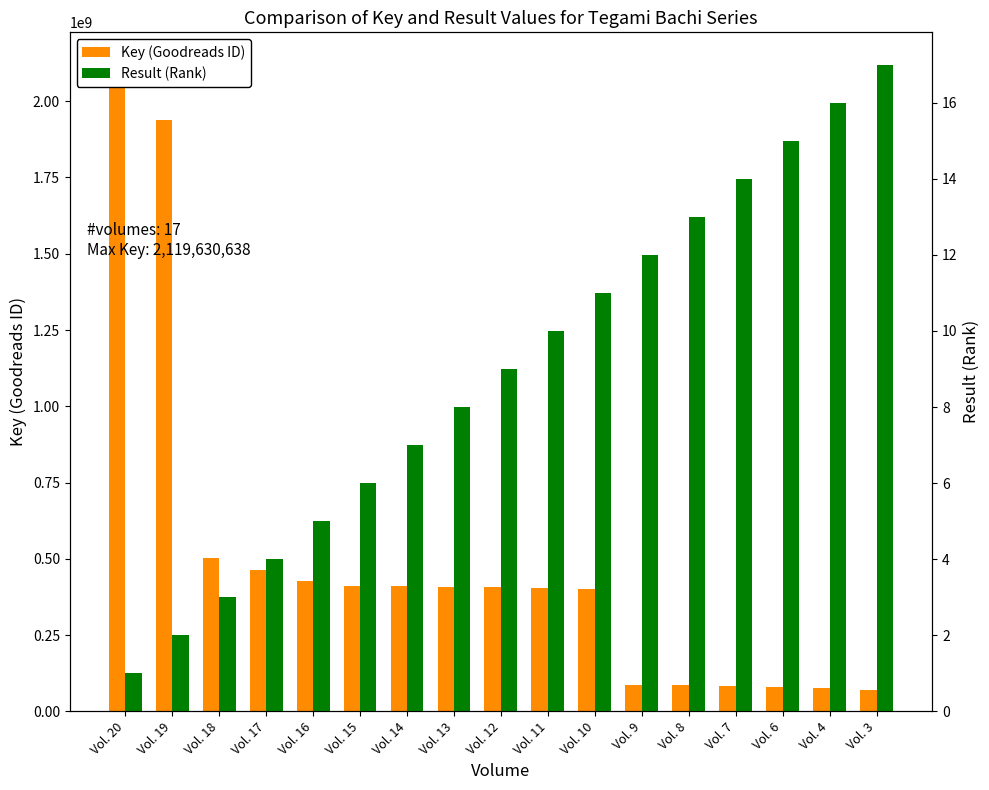

Are the bars grouped side by side (vs. stacked)?

Yes